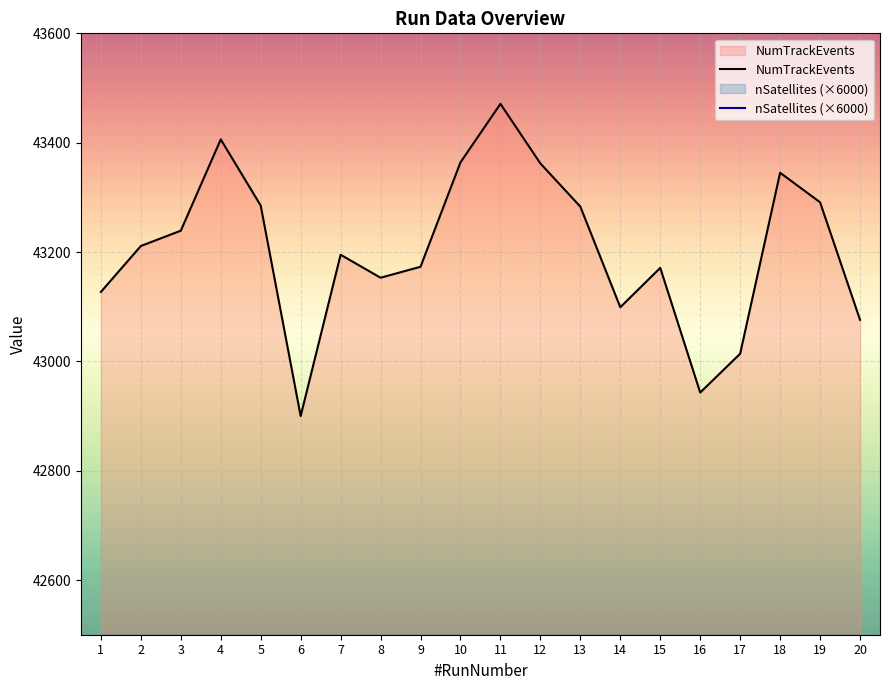

True or false: NumTrackEvents has a value of 43364.0 at 10.

True